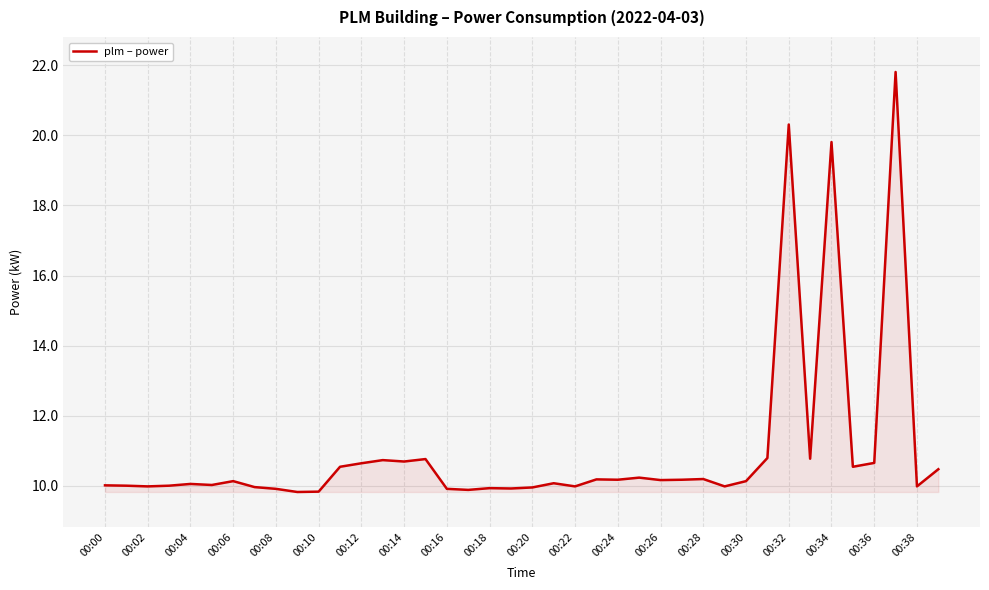

What is the difference between the maximum and minimum values?

12.0